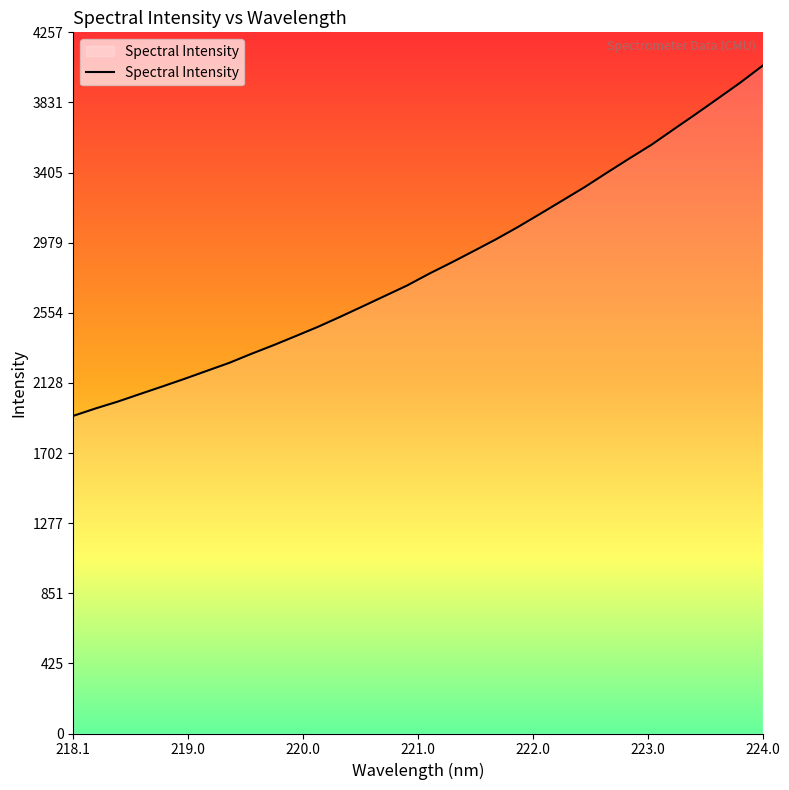

What is the maximum value shown in the chart?

4054.3